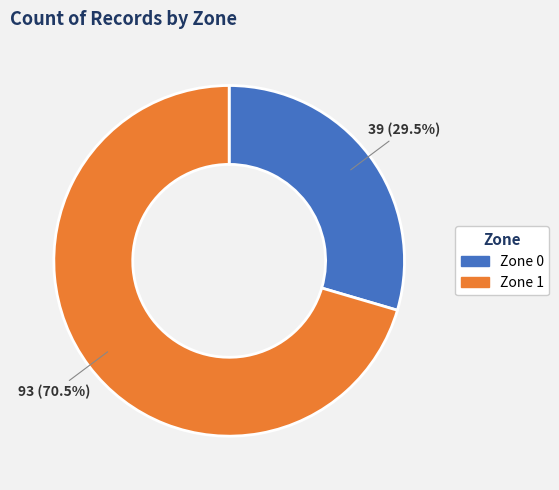

What is the largest slice in the pie chart?

Zone 1